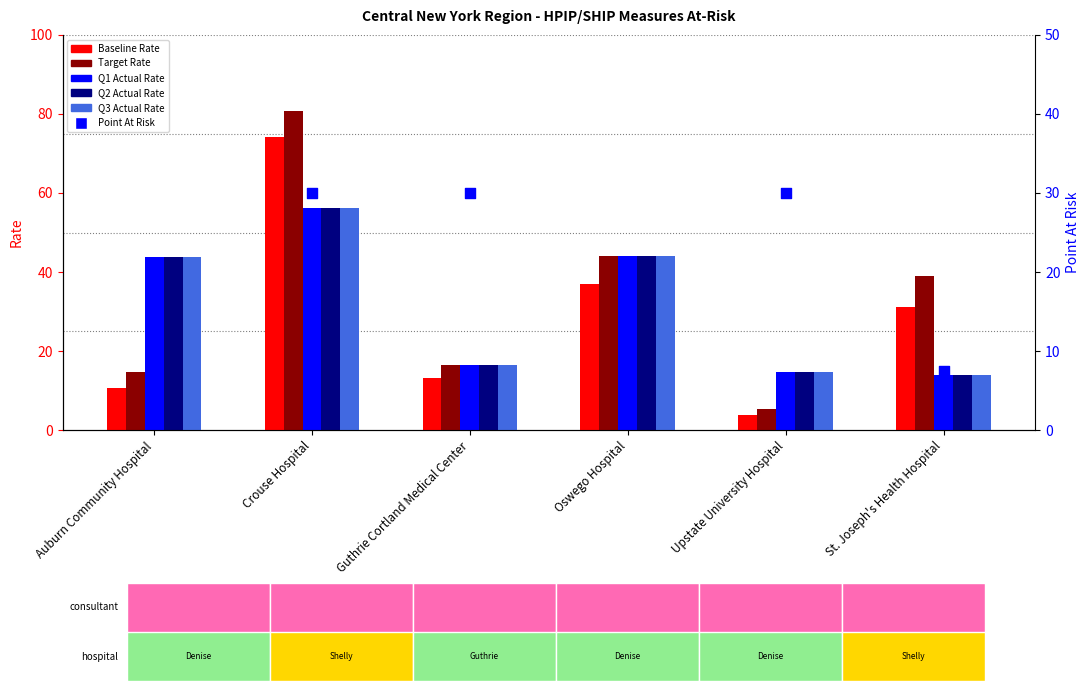

What are all the series names shown in the legend?

Baseline Rate, Target Rate, Q1 Actual Rate, Q2 Actual Rate, Q3 Actual Rate, Point At Risk